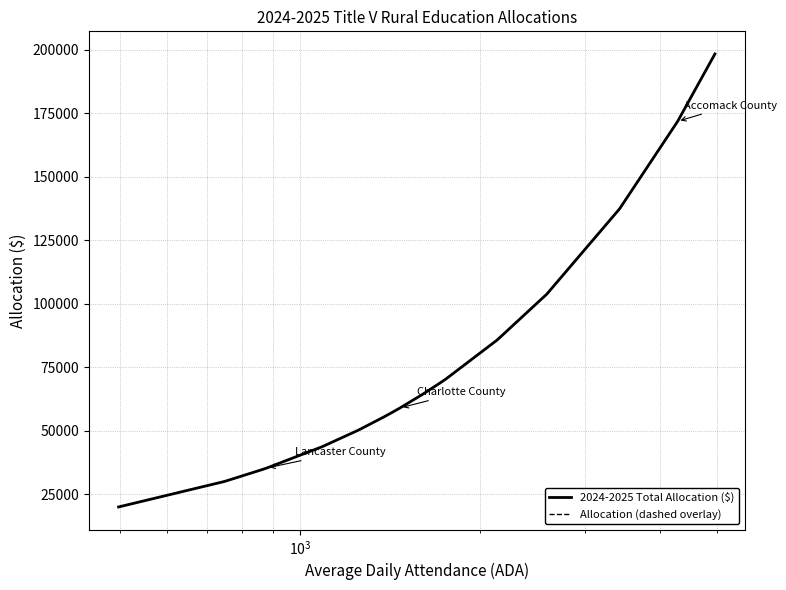

Is this an area chart (filled region under the line)?

No